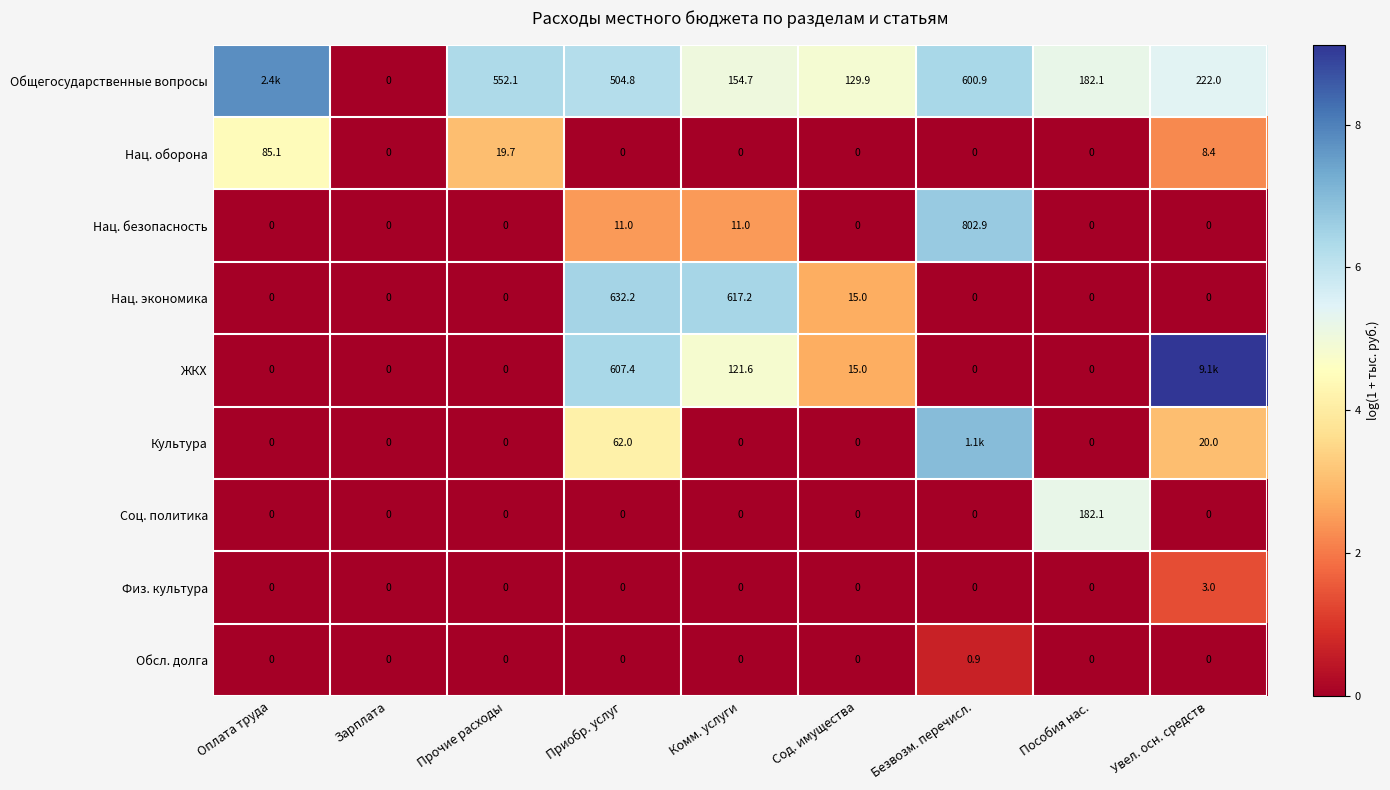

Which series changed the most between Приобр. услуг and Сод. имущества?

Нац. экономика